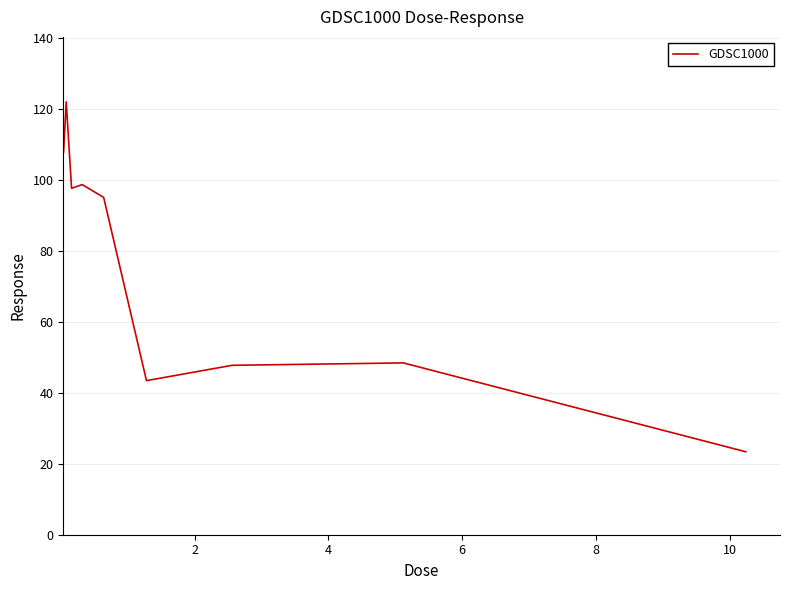

What is the greatest value displayed?

122.0